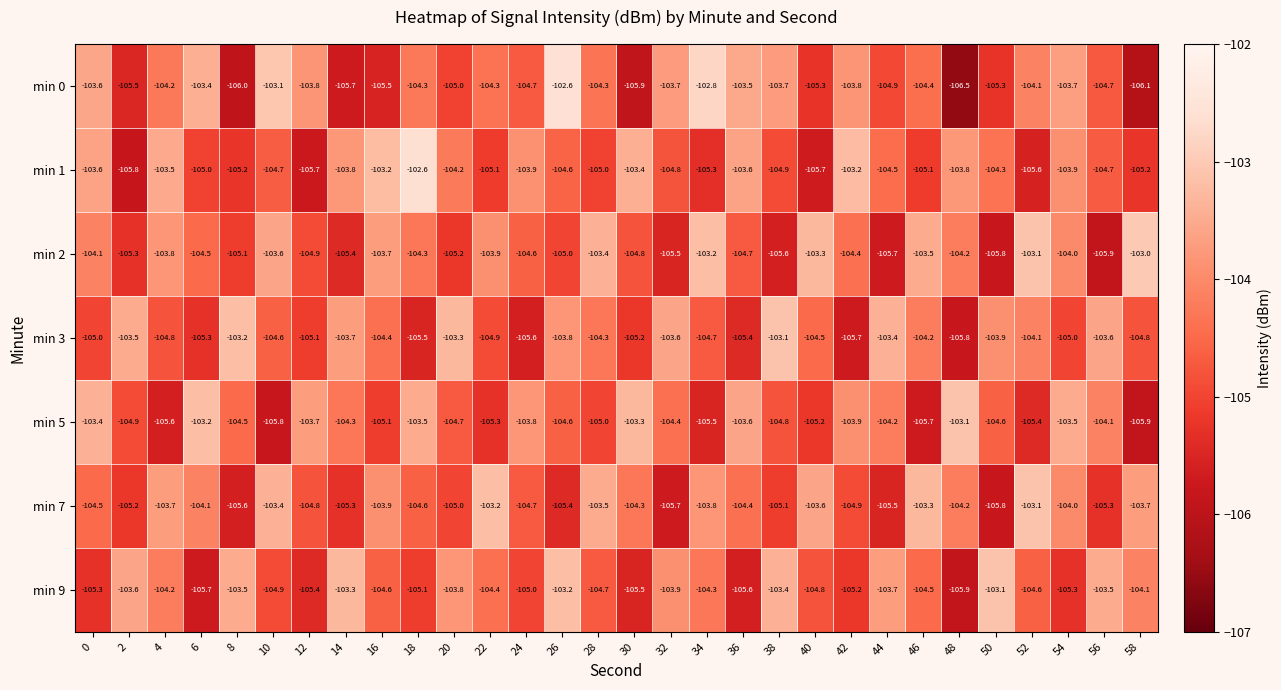

Count the number of categories in the chart.

30